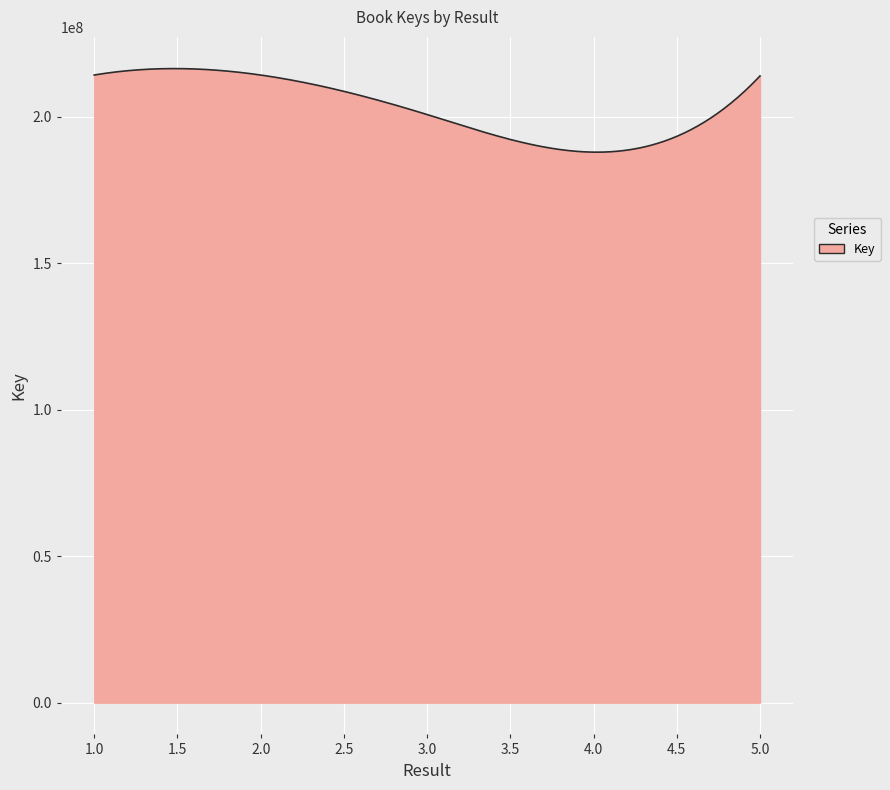

What is the difference between the maximum and minimum values?

28529936.5